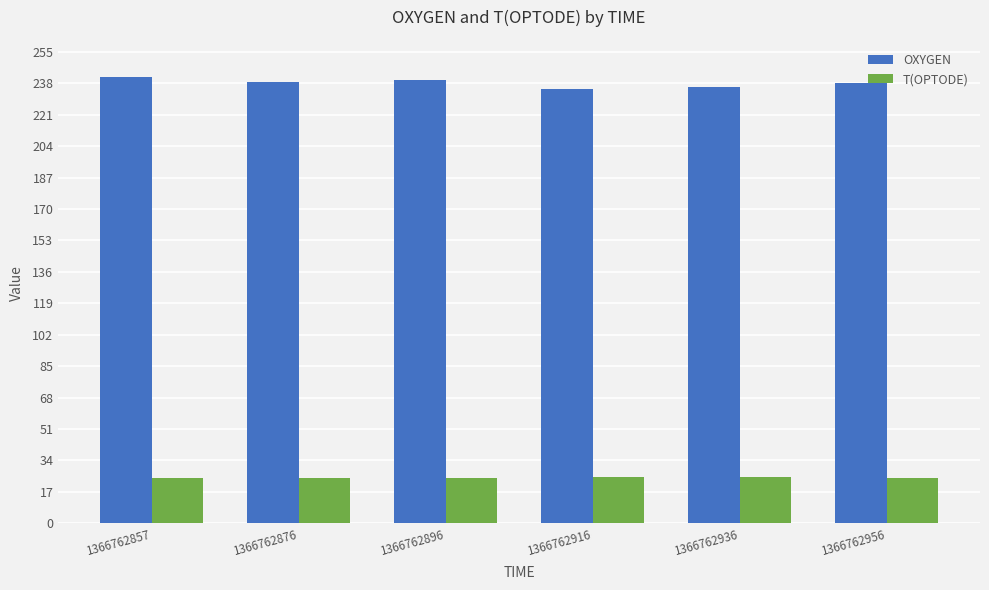

What is the difference between the highest and lowest values at 1366762916?

210.1